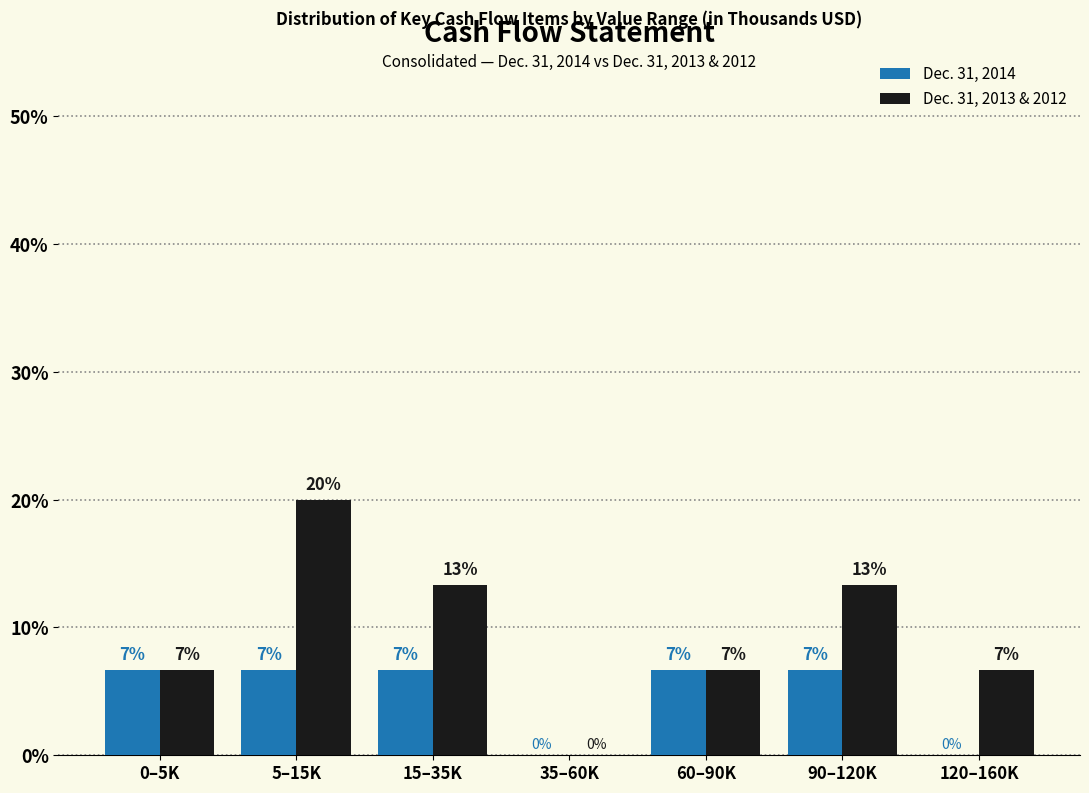

What are all the series names shown in the legend?

Dec. 31, 2014, Dec. 31, 2013 & 2012